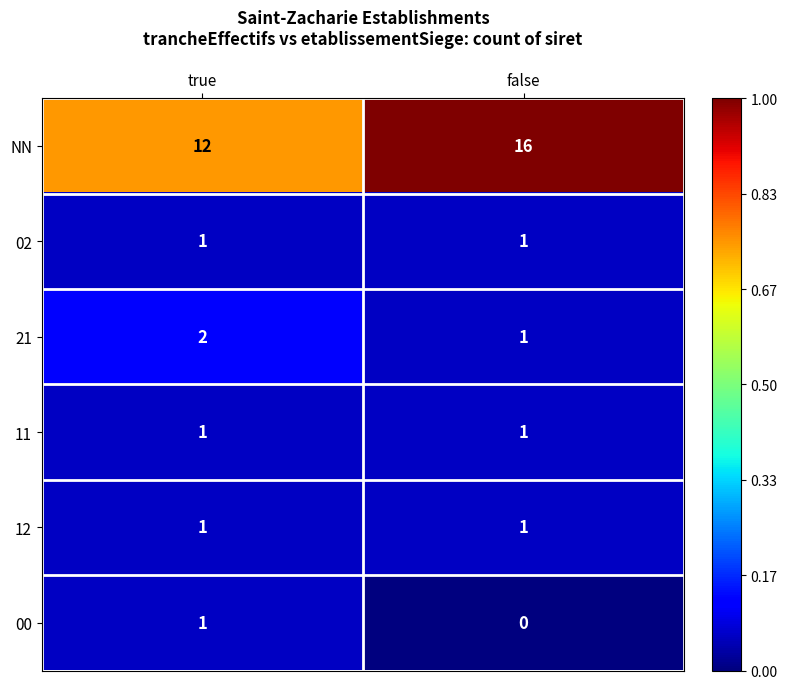

What is the average value of the NN series?

14